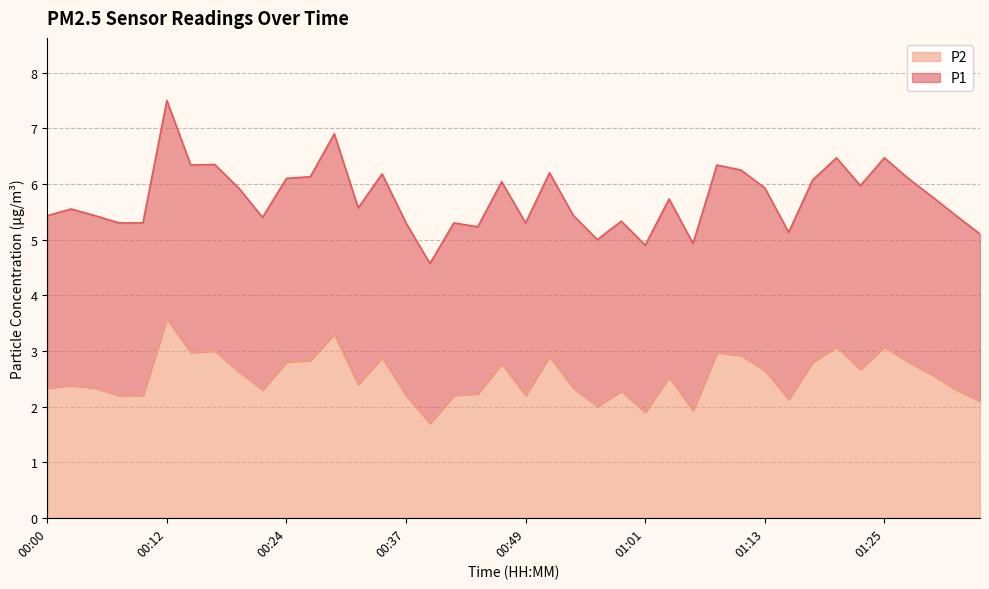

Between 00:49 and 00:37, which is larger?

00:49